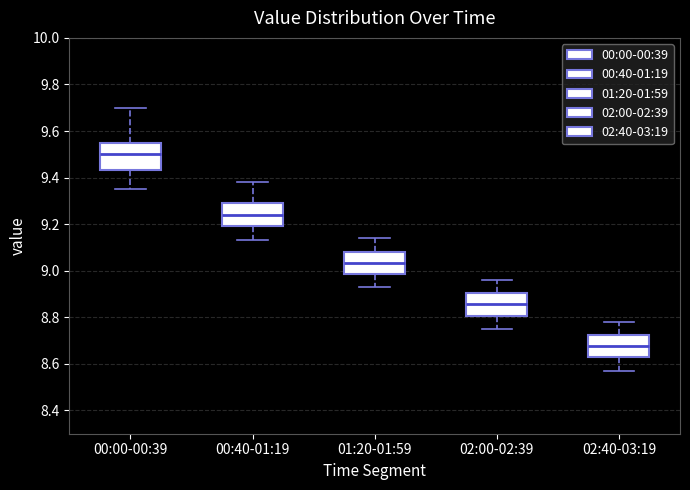

Reading left to right, transcribe this box plot: for each box, give where its median line is, the range the box spans, and where its two whiskers end, as read against the y-axis. The values are not printed on the chart, so give them approximately, as read against the axis.

00:00-00:39: median 9.50, box 9.44 to 9.56, whiskers 9.36 to 9.70
00:40-01:19: median 9.24, box 9.20 to 9.30, whiskers 9.14 to 9.38
01:20-01:59: median 9.04, box 8.98 to 9.08, whiskers 8.94 to 9.14
02:00-02:39: median 8.86, box 8.80 to 8.90, whiskers 8.76 to 8.96
02:40-03:19: median 8.68, box 8.62 to 8.72, whiskers 8.58 to 8.78